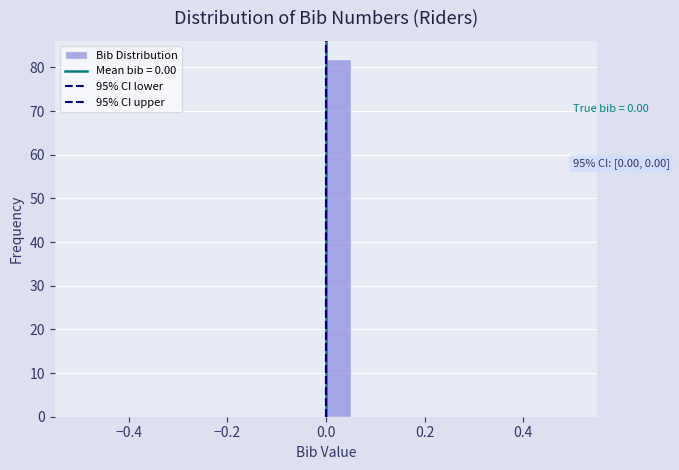

Read against the x-axis, roughly where is the centre of the tallest bar?

0.02